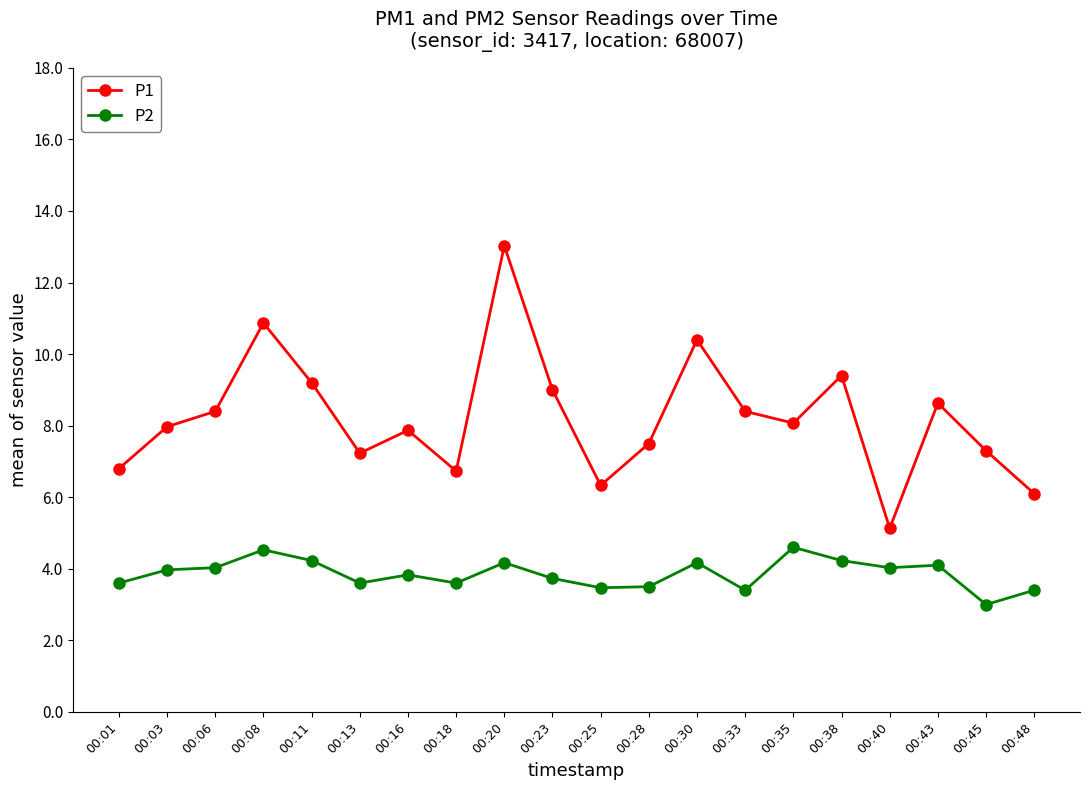

What is the total value across all series at 00:38?

13.6